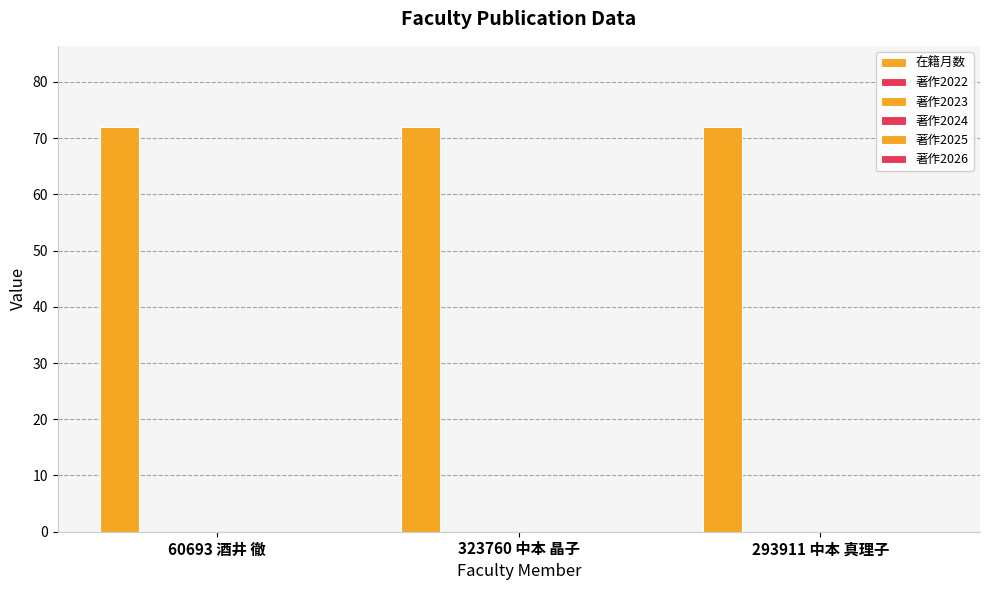

How many categories are shown in the chart?

3